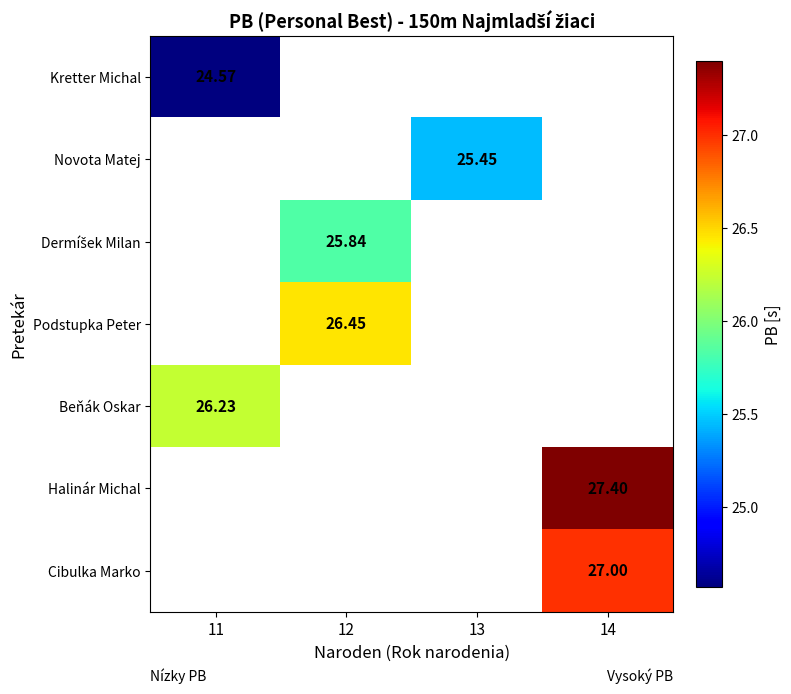

How many data points does each series have?

4